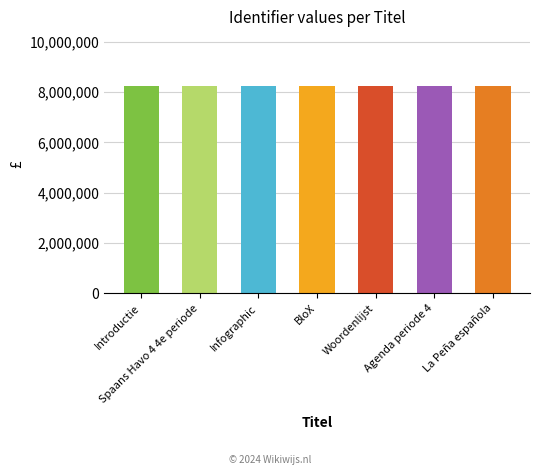

What is the sum of the values at Woordenlijst and La Peña española?

16493308